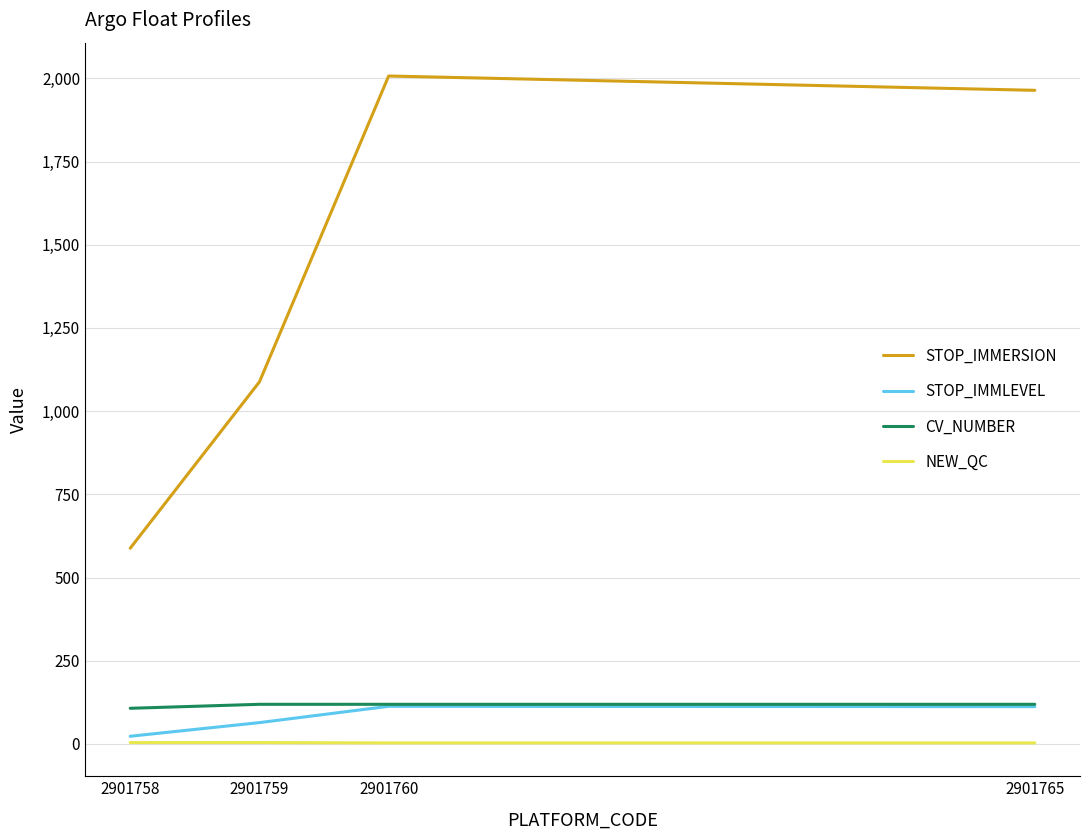

Is the value of CV_NUMBER at 2901758 greater than the value of NEW_QC at 2901765?

Yes